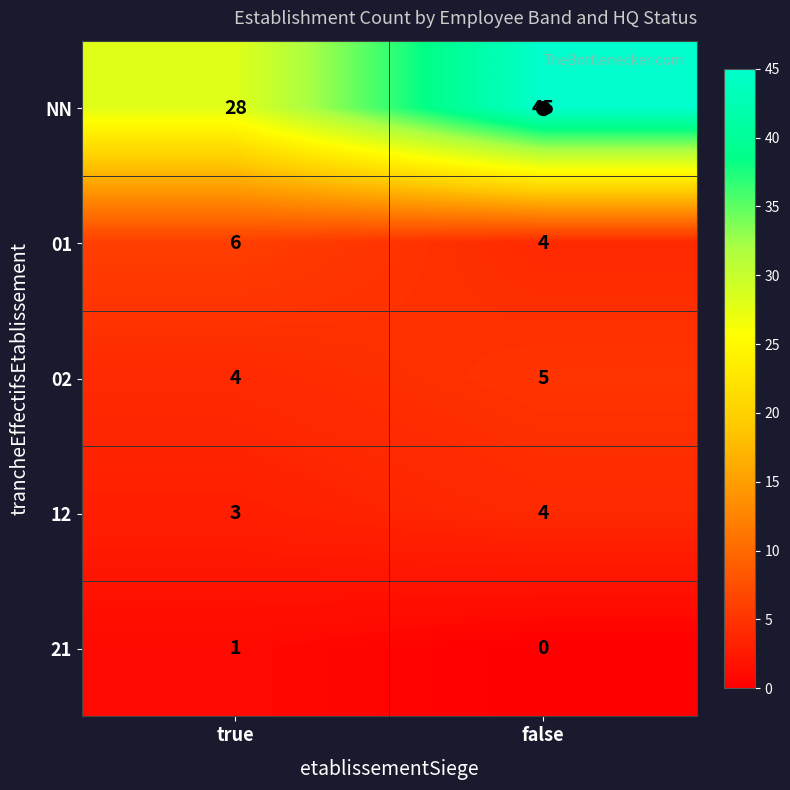

Which series has the widest spread of values?

NN